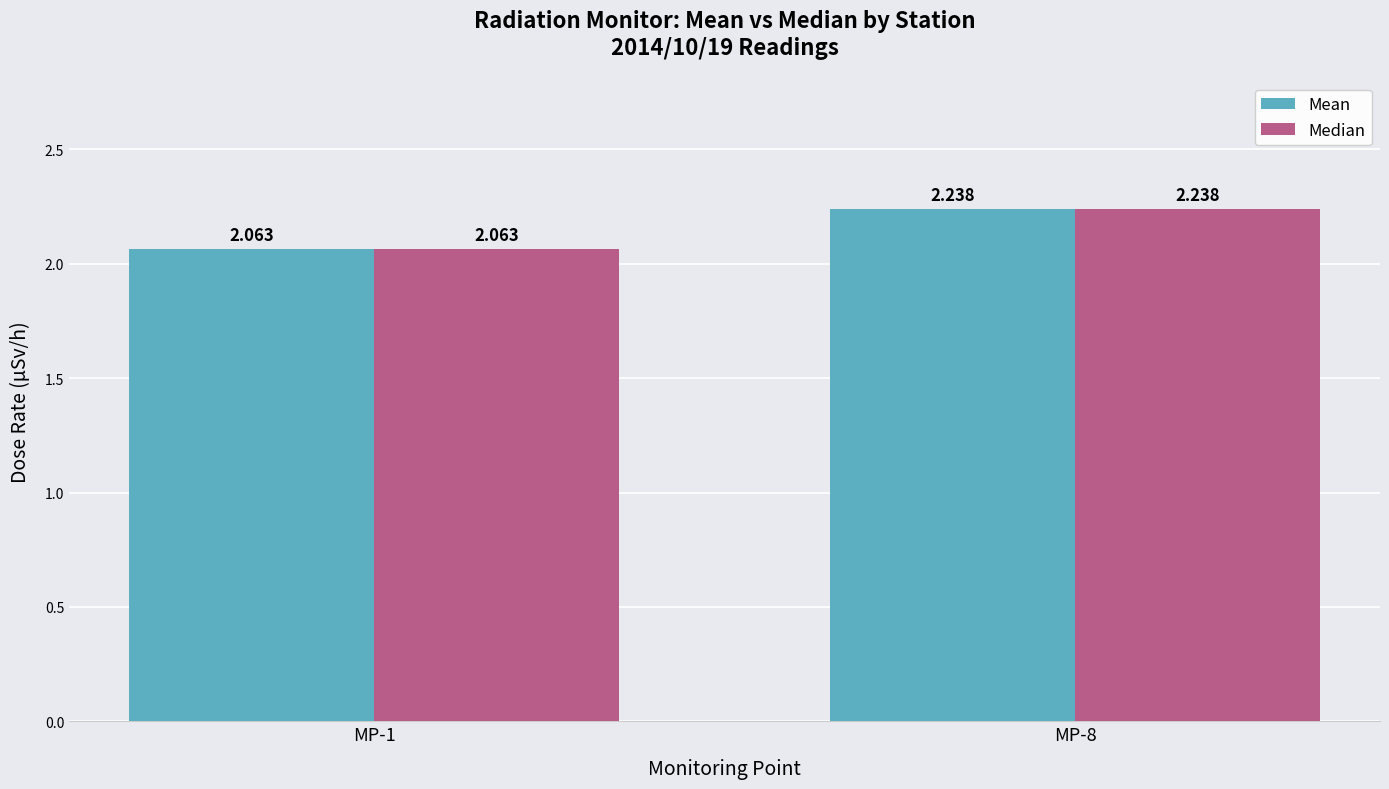

Reading right to left, what are all the values shown in this chart?

Mean: MP-8=2.2	MP-1=2.1
Median: MP-8=2.2	MP-1=2.1